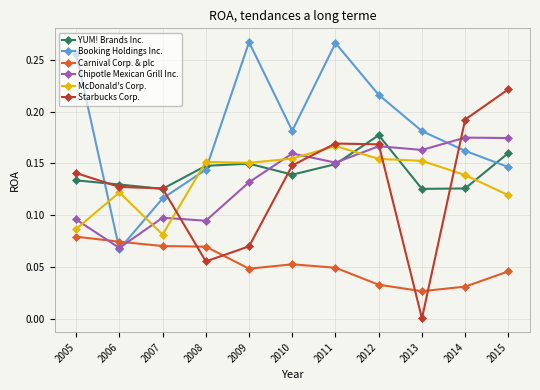

At which label does Carnival Corp. & plc reach its minimum?

2013